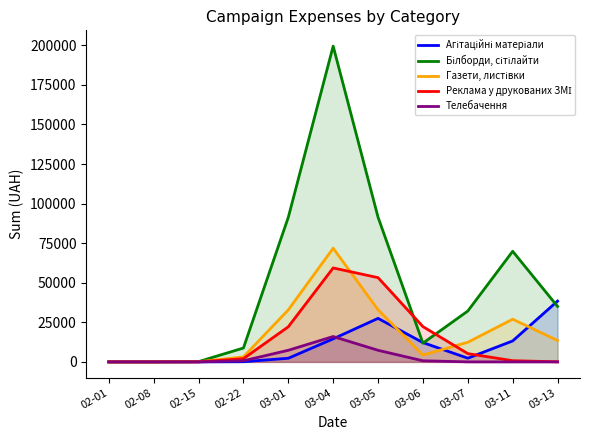

How many interior local peaks does the Білборди, сітілайти series have?

2